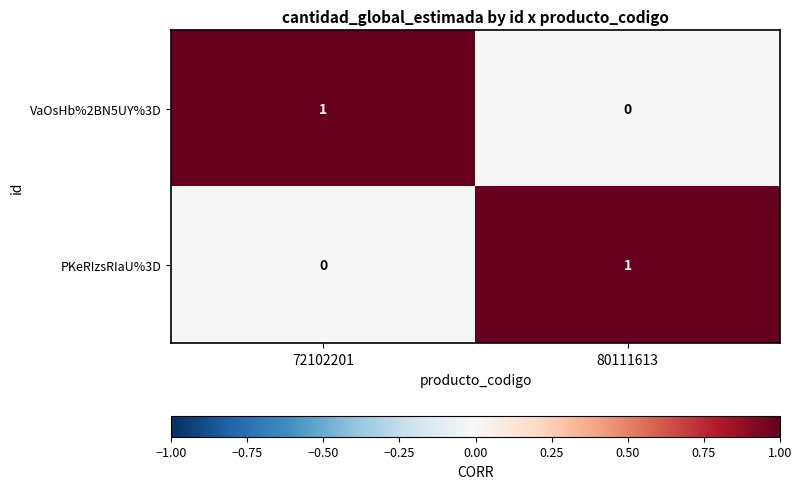

Which category has the highest value in the VaOsHb%2BN5UY%3D series?

72102201